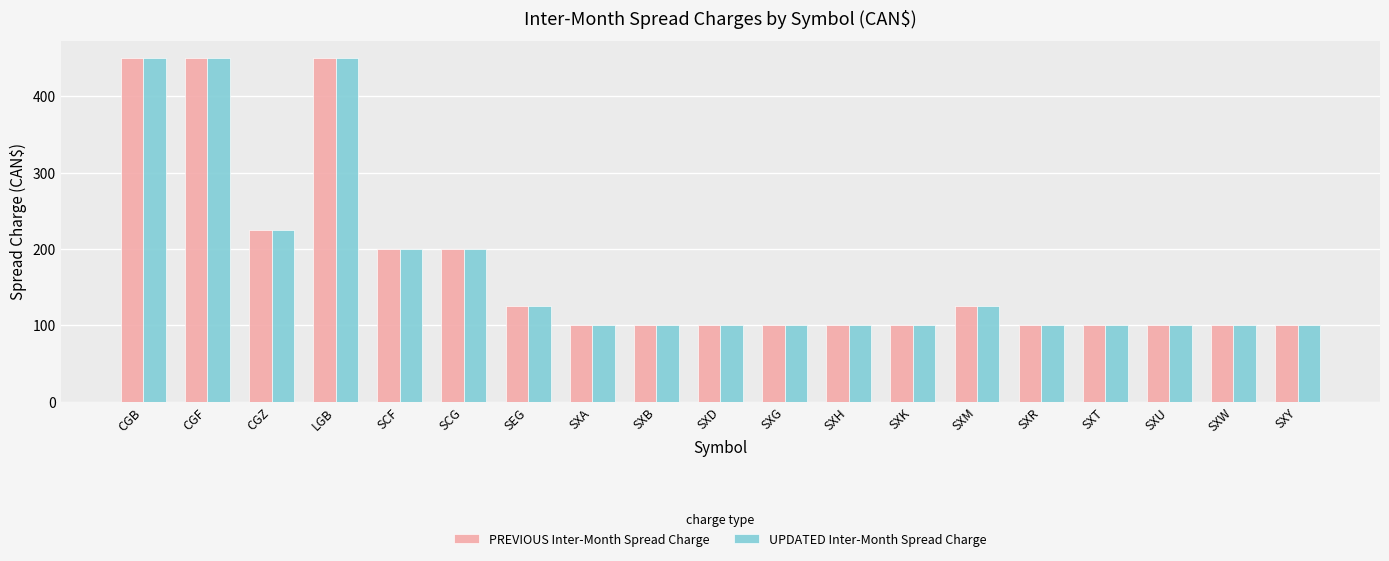

What is the value of the PREVIOUS Inter-Month Spread Charge bar at the 5th from the left?

200